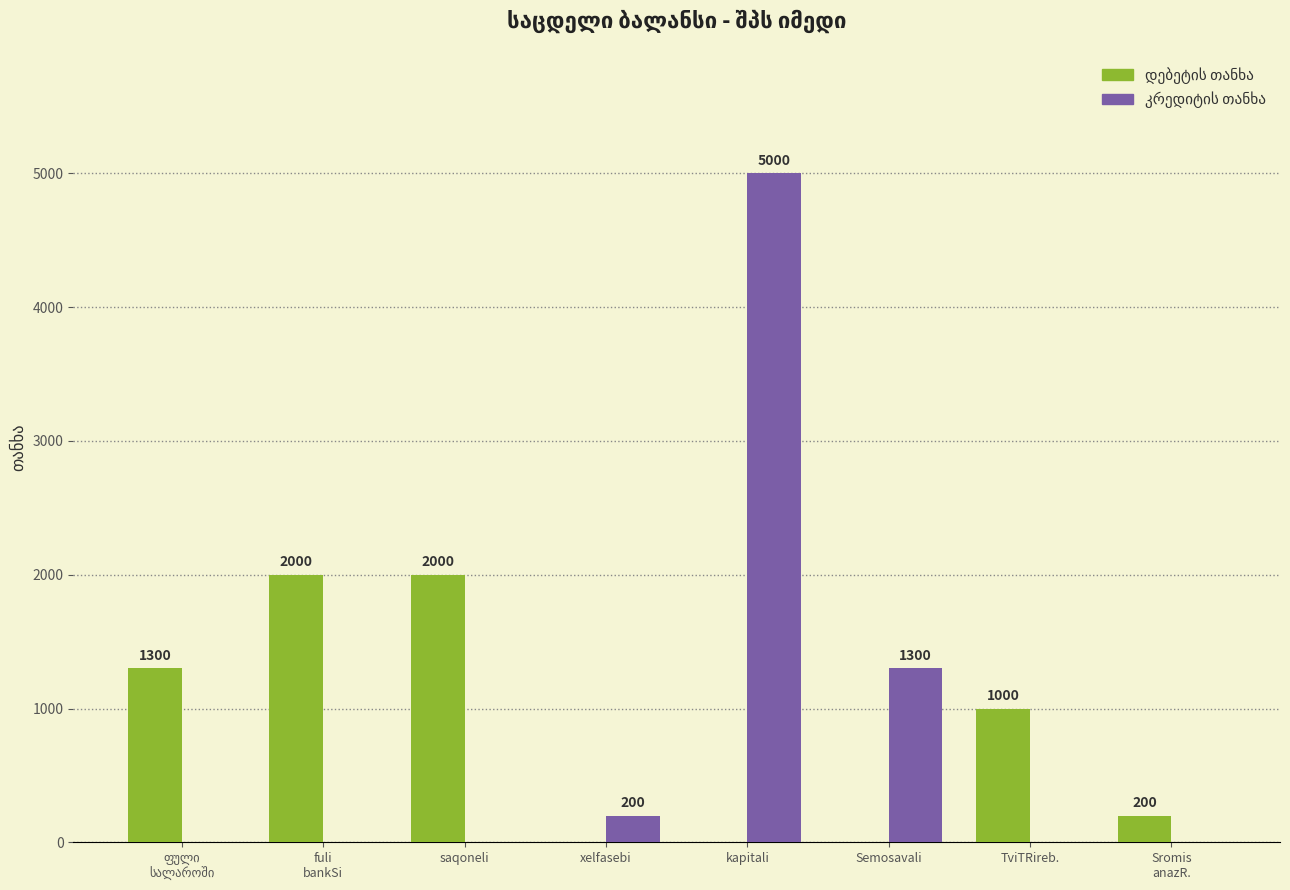

How many categories are shown in the chart?

8